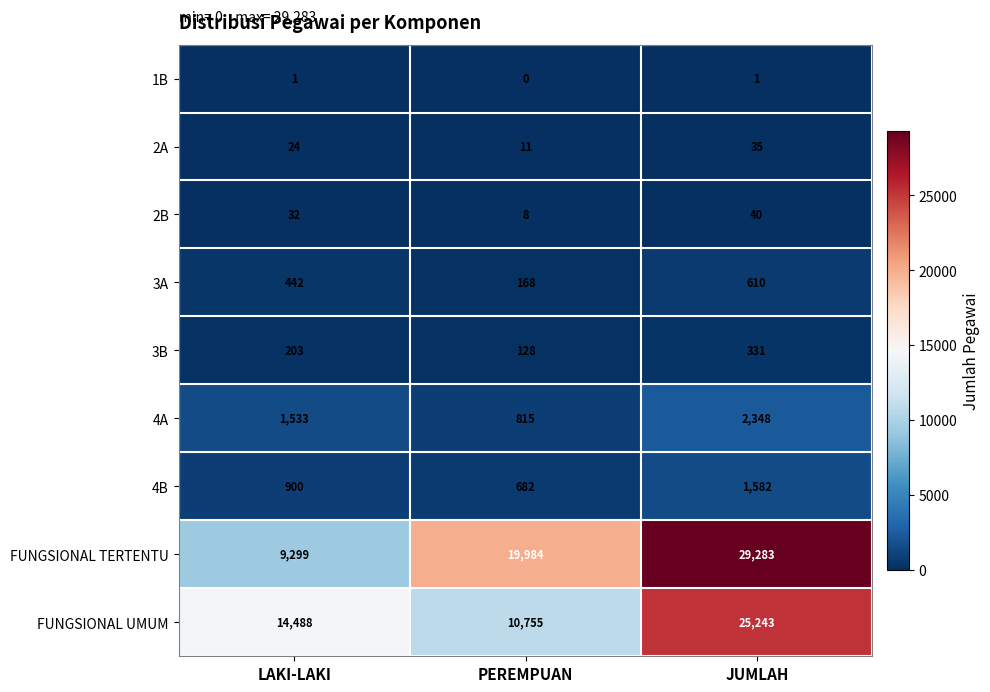

How many categories are shown in the chart?

3